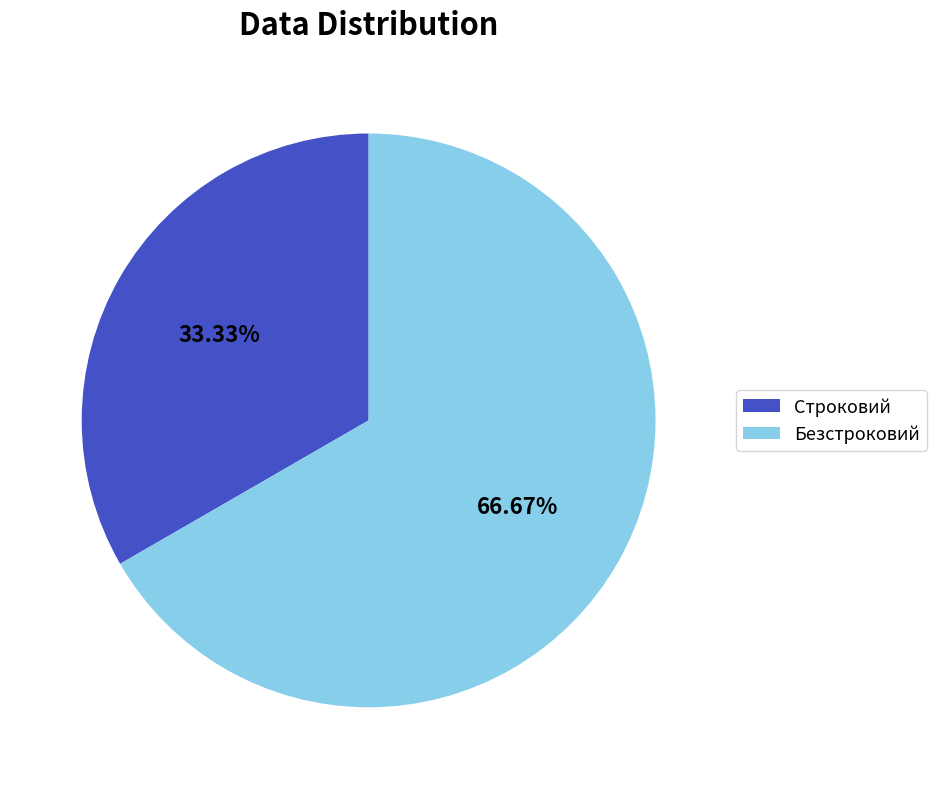

Rank the categories by value from highest to lowest.

Безстроковий, Строковий